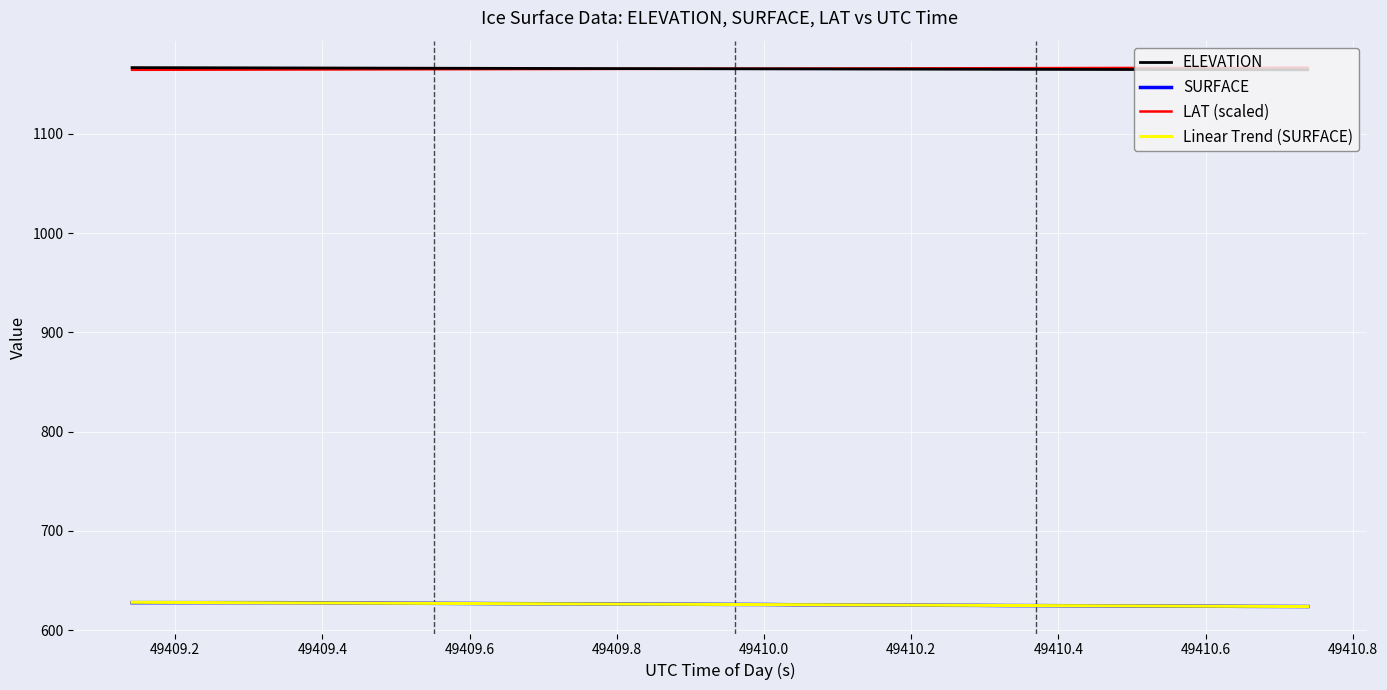

True or false: ELEVATION and SURFACE cross at least once.

False